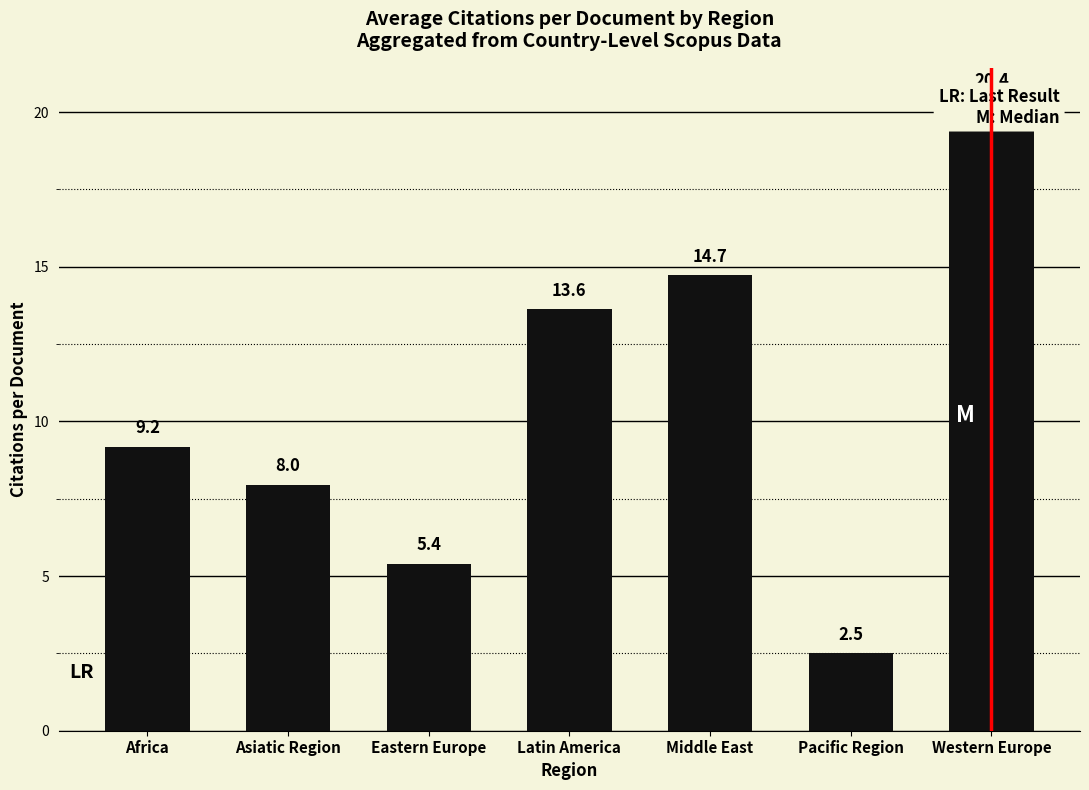

How many distinct data groups are displayed?

1